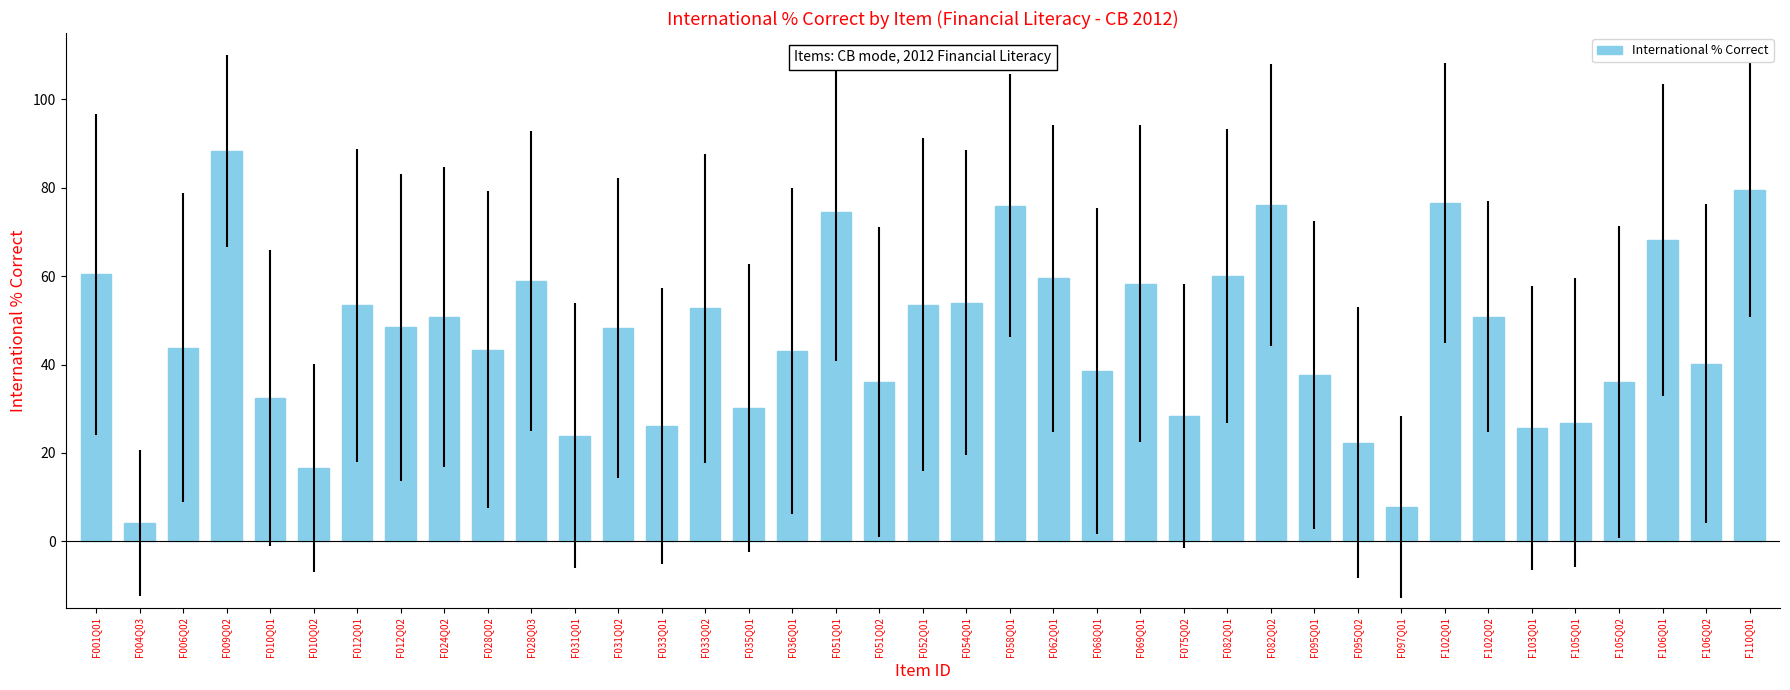

What is the greatest value displayed?

88.3